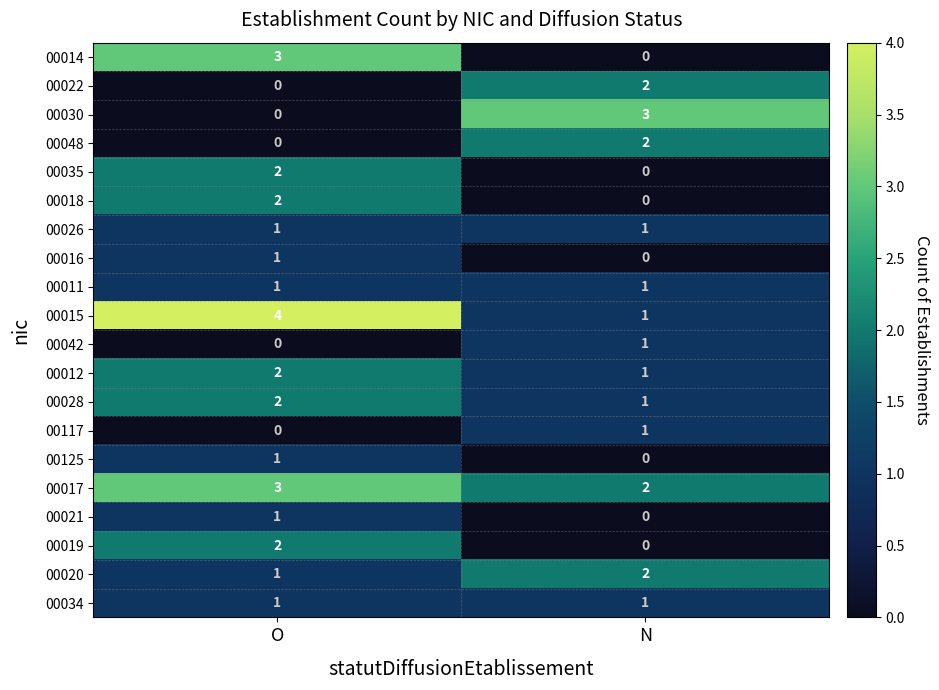

List the labels in order of 00021 value, smallest first.

N, O